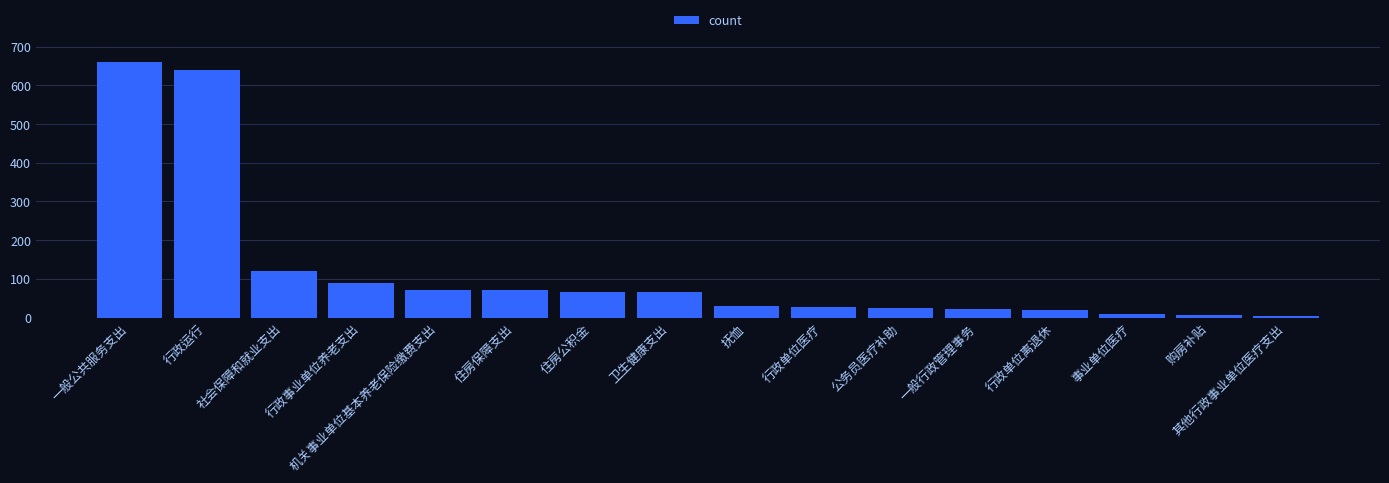

Is it true that the value at 住房保障支出 is 72.1?

True